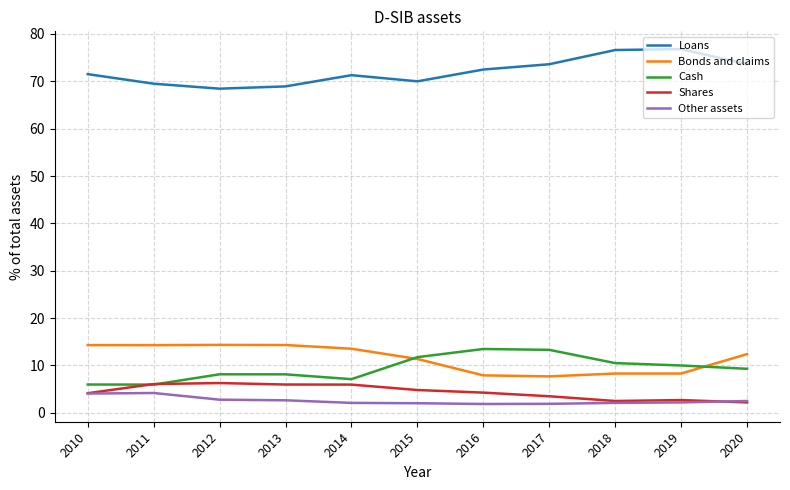

Count the number of data series in this chart.

5